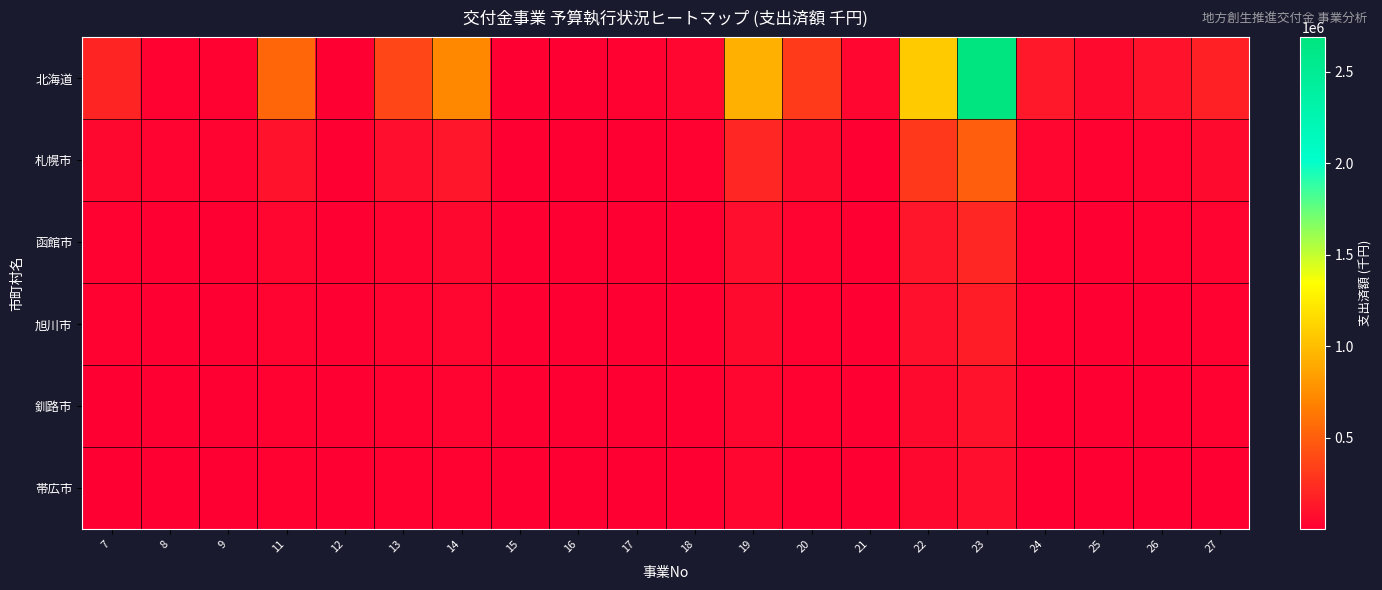

Which has a higher value, 23 or 26?

23